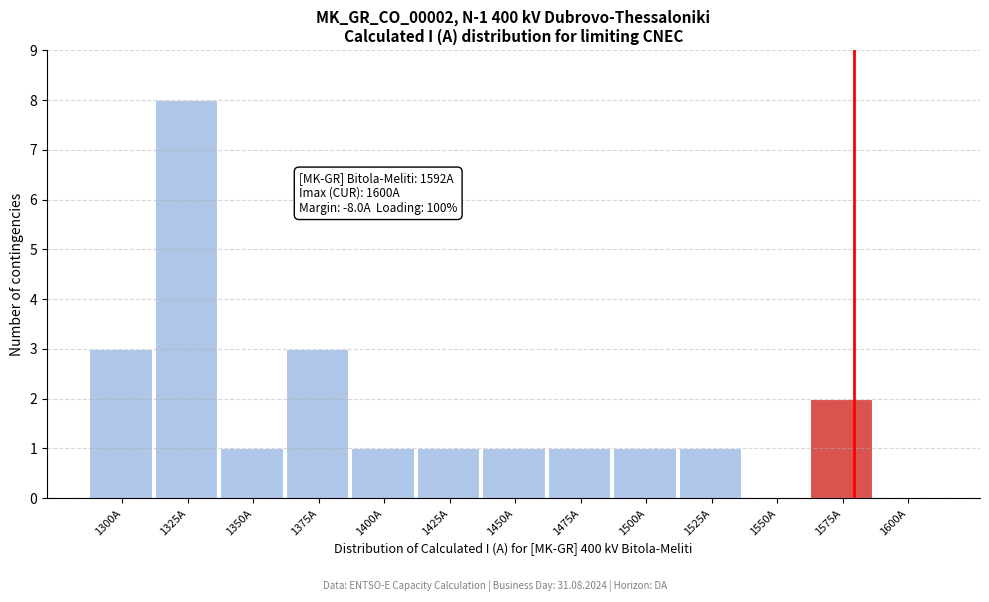

Reading left to right, extract all data points from this chart.

1300A=3	1325A=8	1350A=1	1375A=3	1400A=1	1425A=1	1450A=1	1475A=1	1500A=1	1525A=1	1550A=0	1575A=2	1600A=0